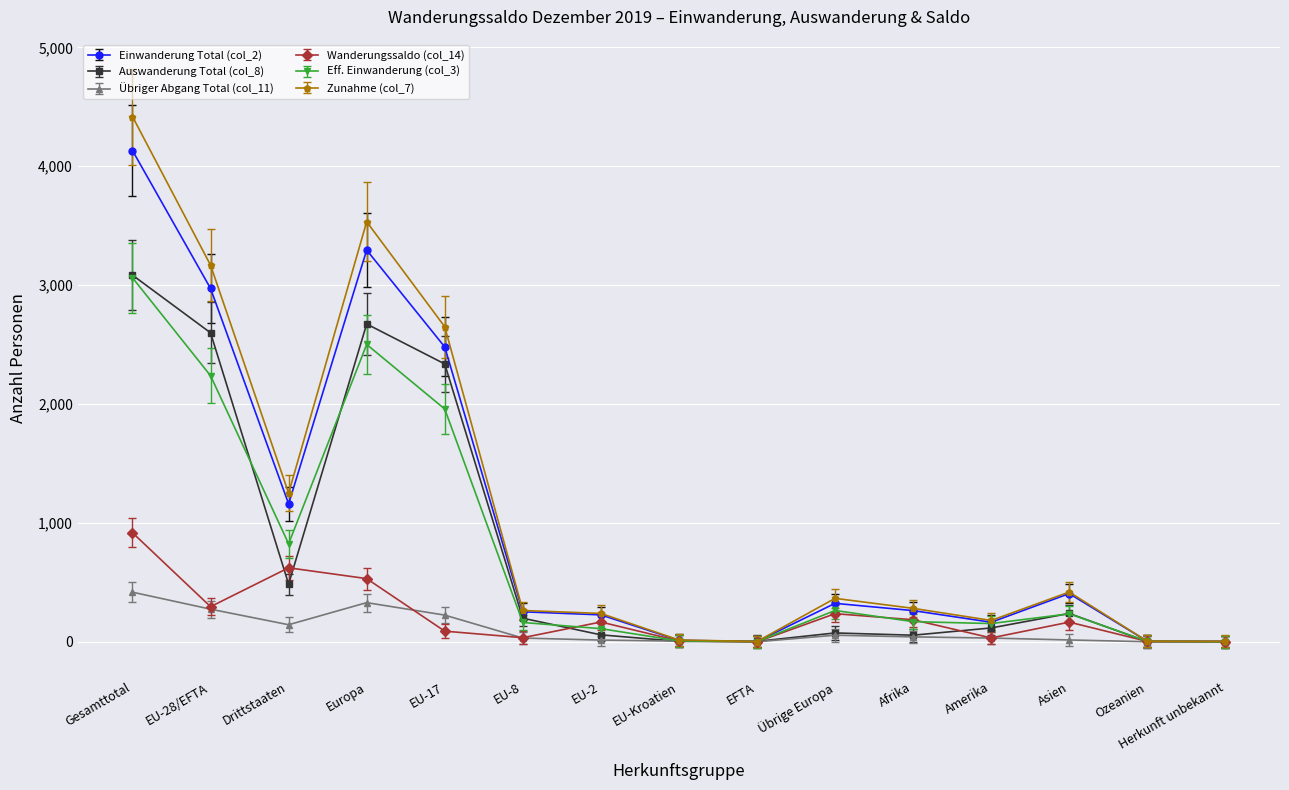

What is the greatest value displayed?

4418